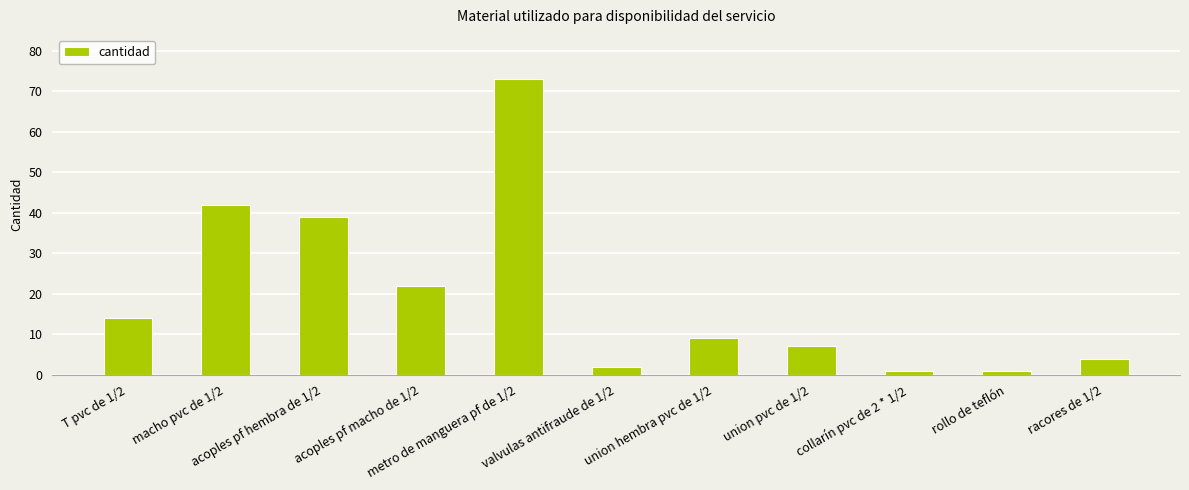

The chart shows a value of 11 at union pvc de 1/2. True or false?

False